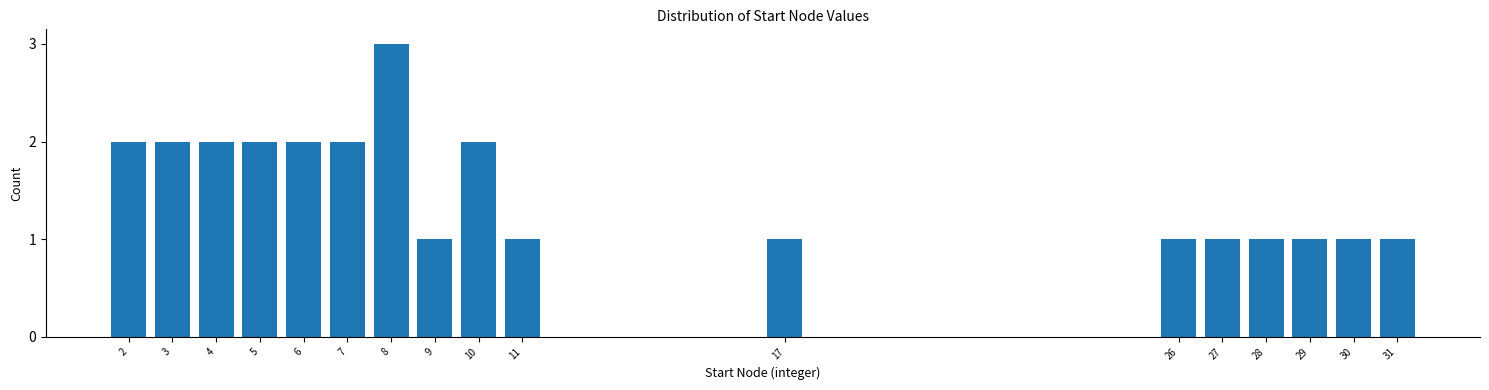

Reading left to right, list all the values displayed in this chart.

2	2	2	2	2	2	3	1	2	1	1	1	1	1	1	1	1